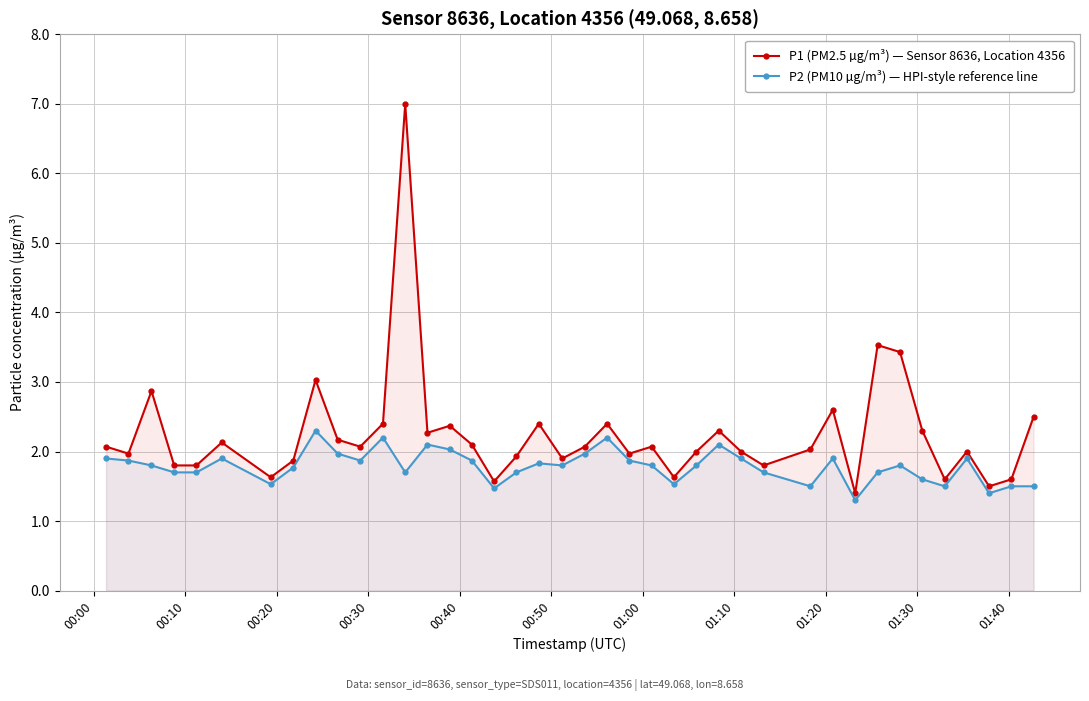

Rank the series by their average value, from highest to lowest.

P1 (PM2.5 µg/m³) — Sensor 8636, Location 4356, P2 (PM10 µg/m³) — HPI-style reference line